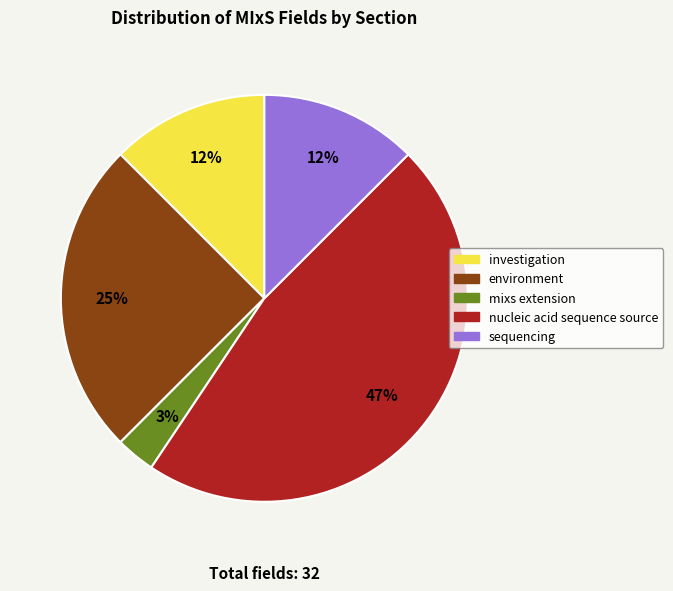

To the nearest percent, what is the difference between the largest and smallest slice percentages?

44%